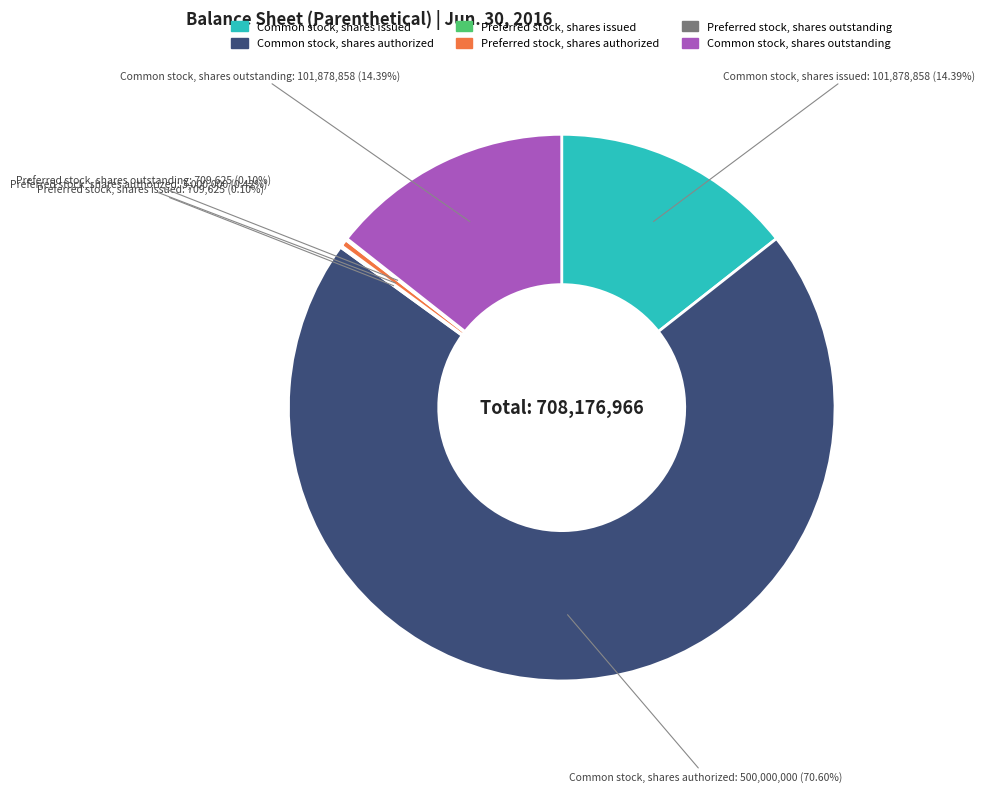

Is it true that Common stock, shares authorized is 65% of the pie?

False